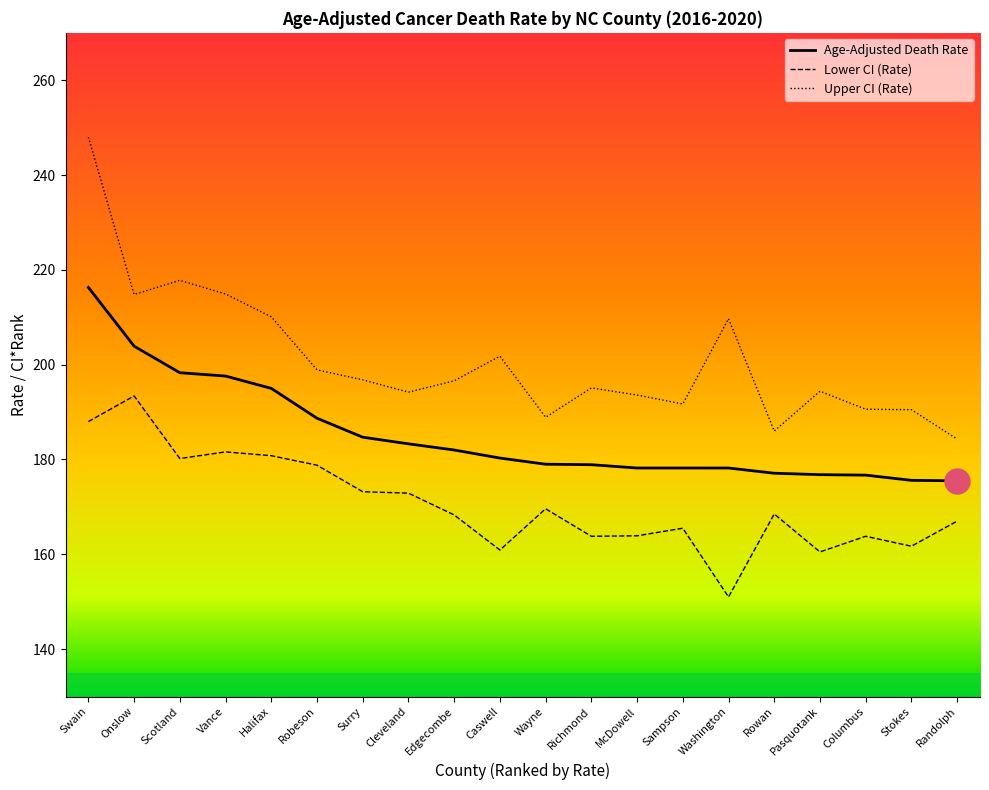

At which category is the sum across all series the highest?

Swain